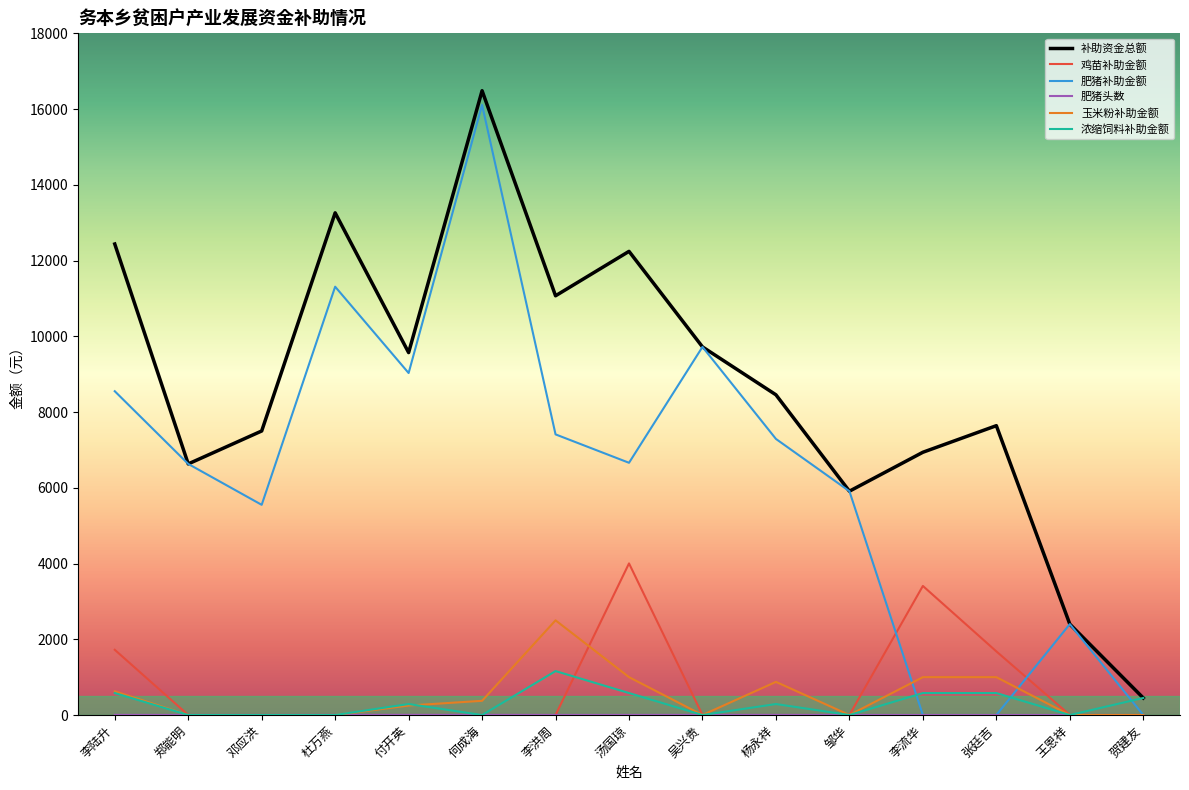

What position from the right is 邓应洪?

13